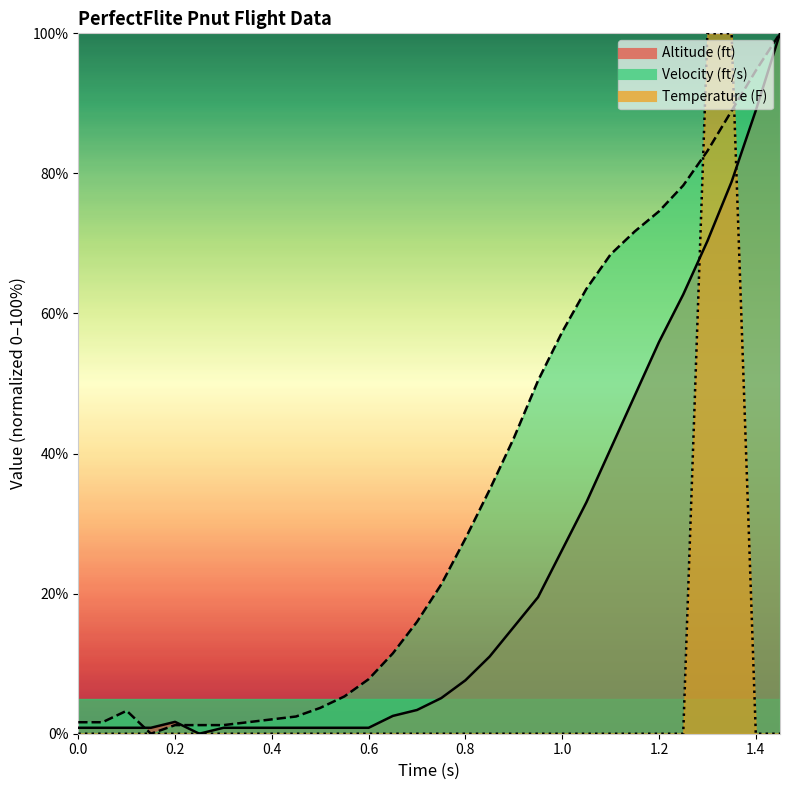

The value of Velocity at 19 is 78.9. True or false?

False